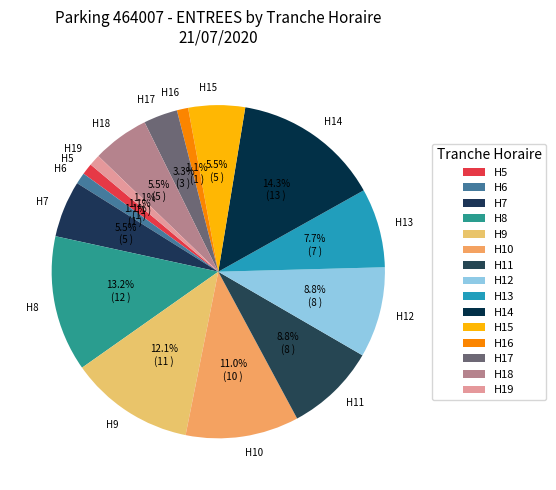

How many slices are in this pie chart?

15